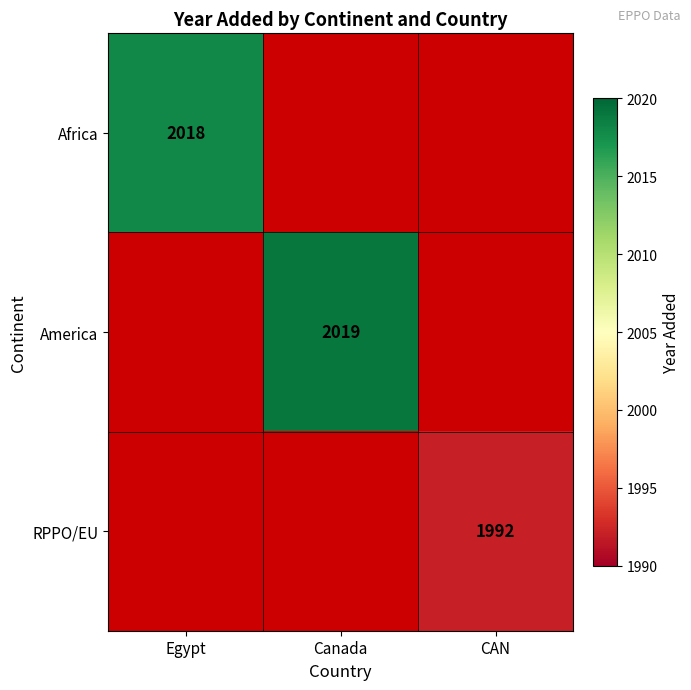

What is the minimum value for Africa?

2018.0